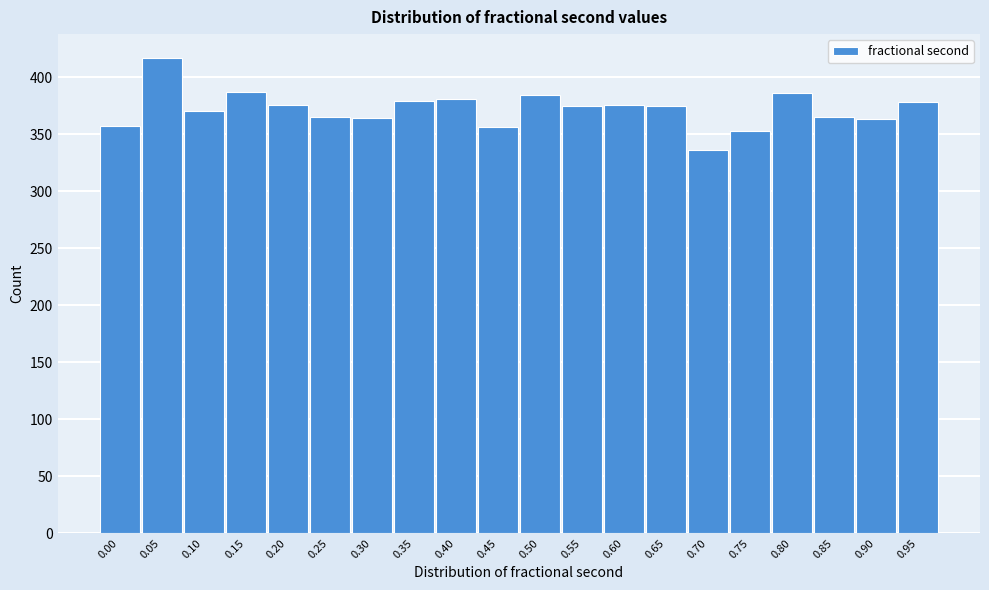

What is the change in value from 0.15 to 0.75?

-34